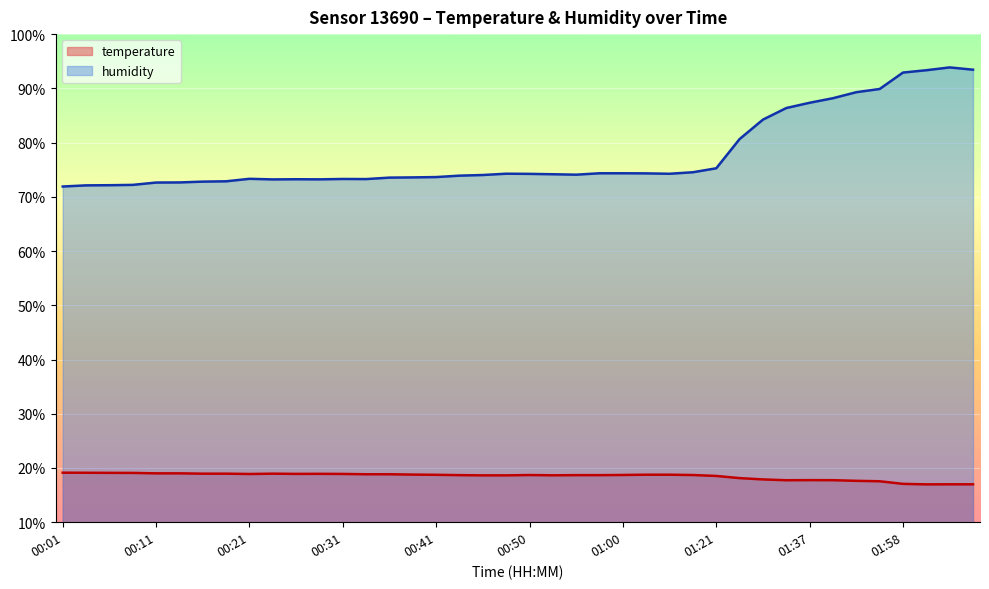

What is the difference between the second highest and minimum values in the temperature series?

2.1